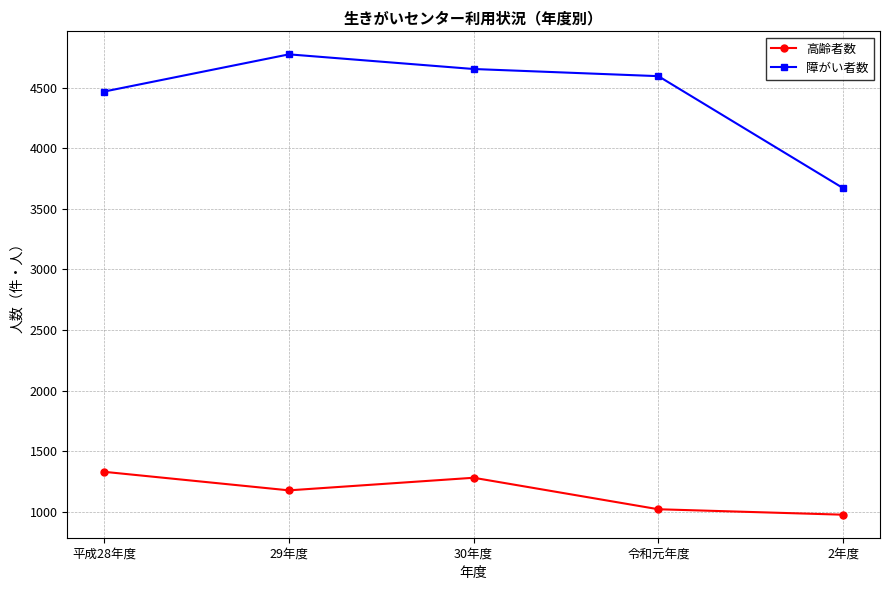

At which label does 障がい者数 reach its peak?

29年度